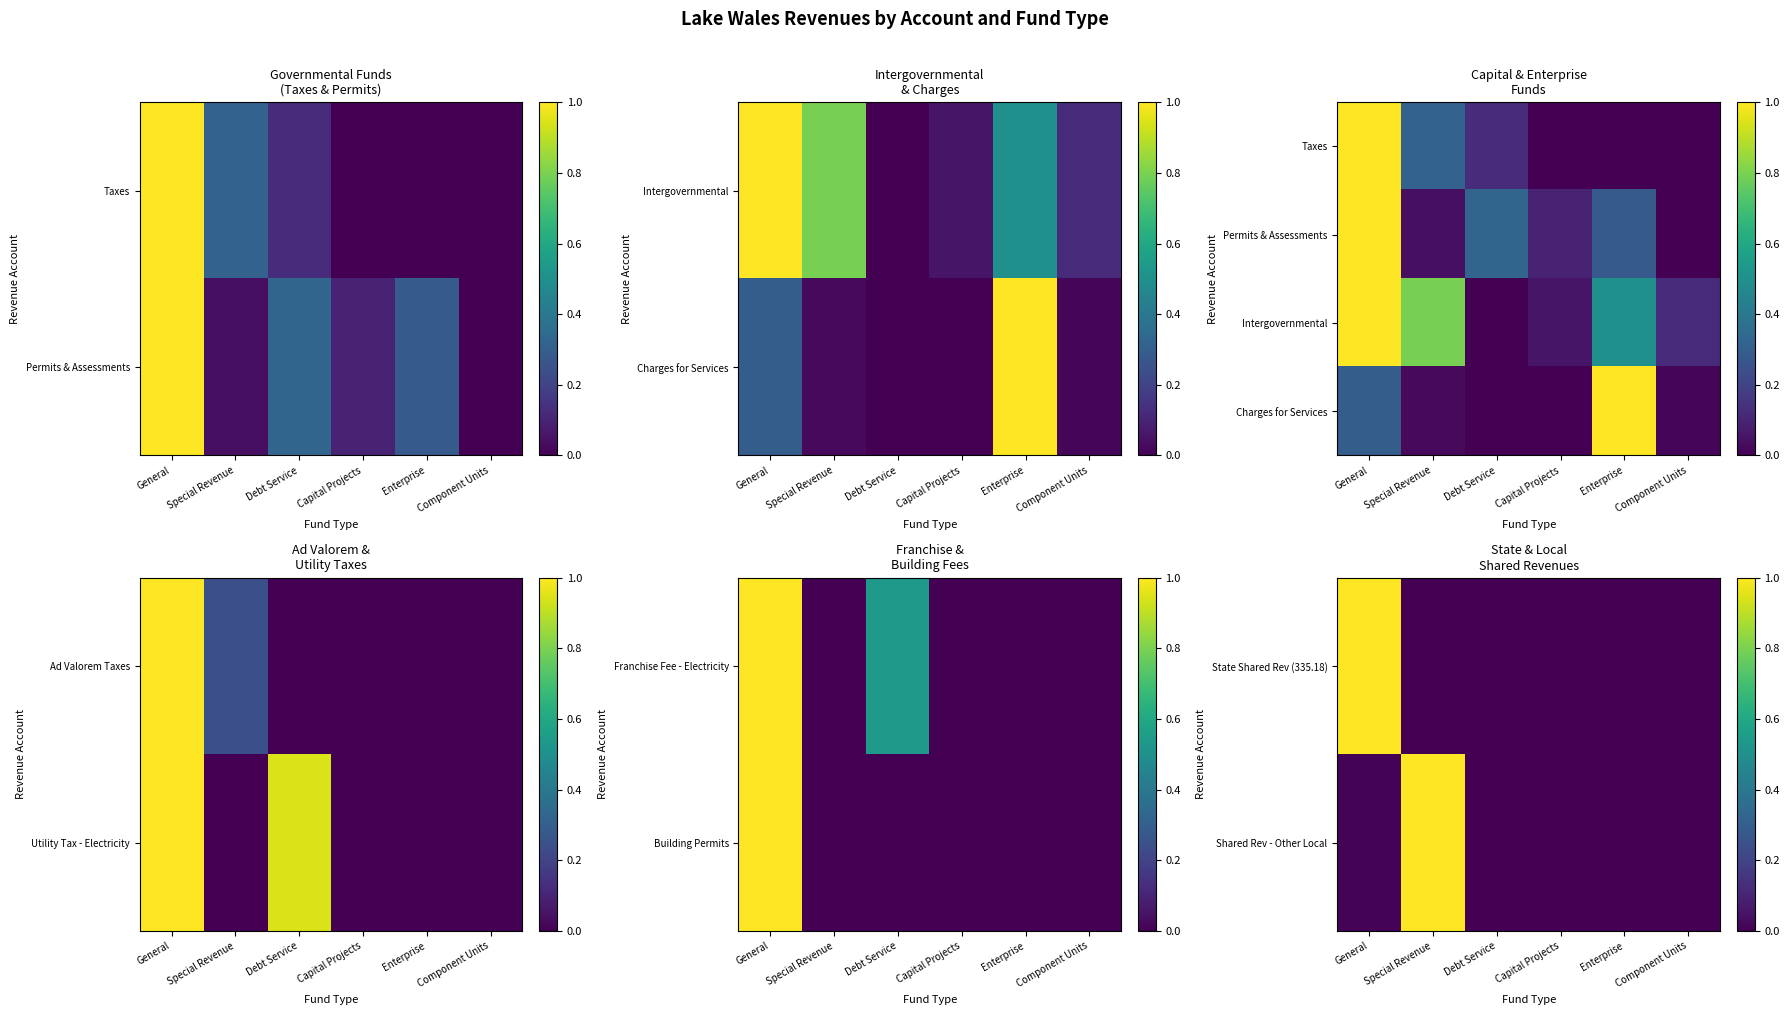

List the labels in order of State Shared Rev (335.18) value, largest first.

General, Special Revenue, Debt Service, Capital Projects, Enterprise, Component Units